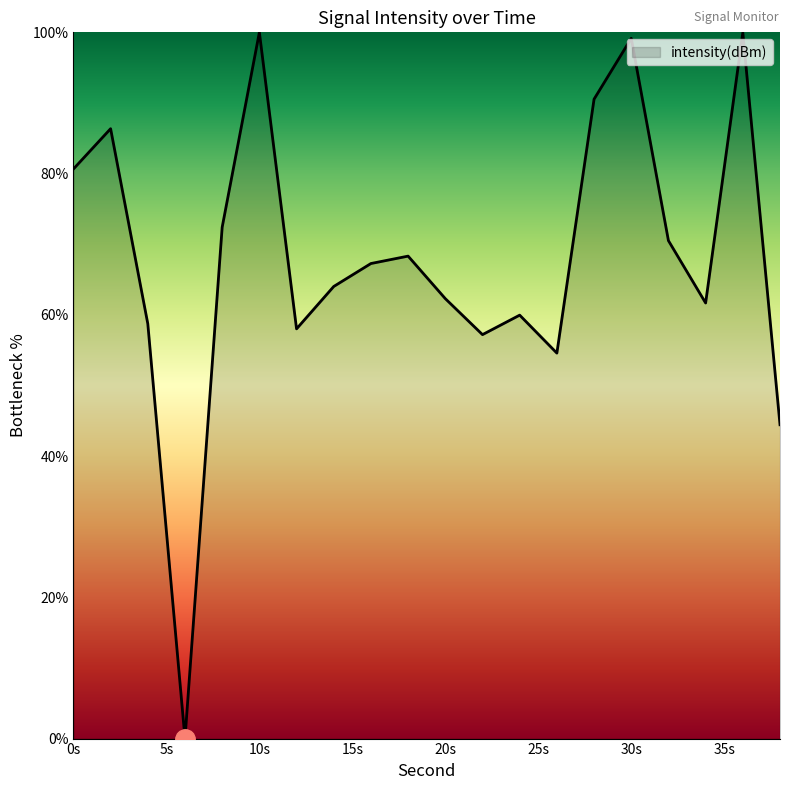

Count the number of categories in the chart.

20